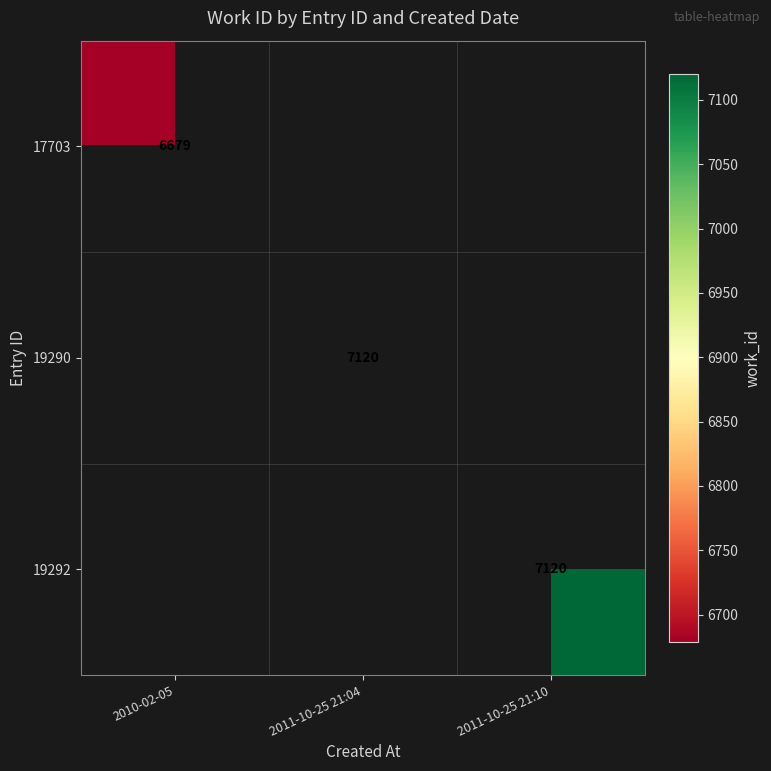

Is it true that 17703 equals 10748 at 2010-02-05?

False